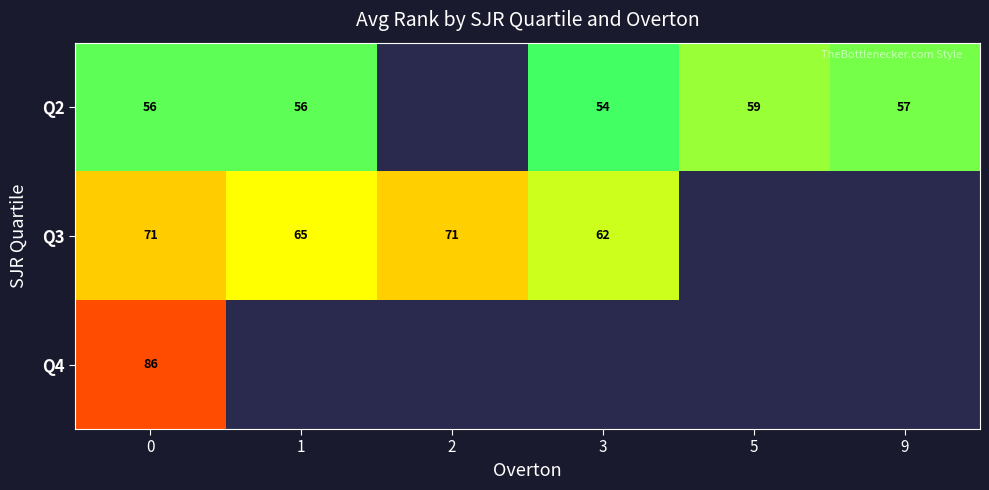

At which label does Q3 reach its minimum?

3